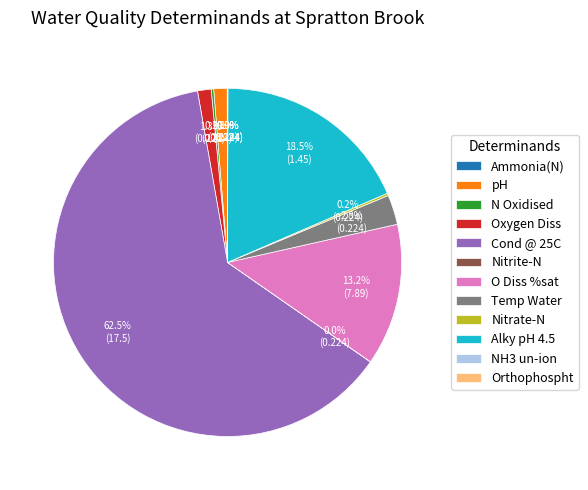

What portion of the pie excludes Alky pH 4.5?

81.5%